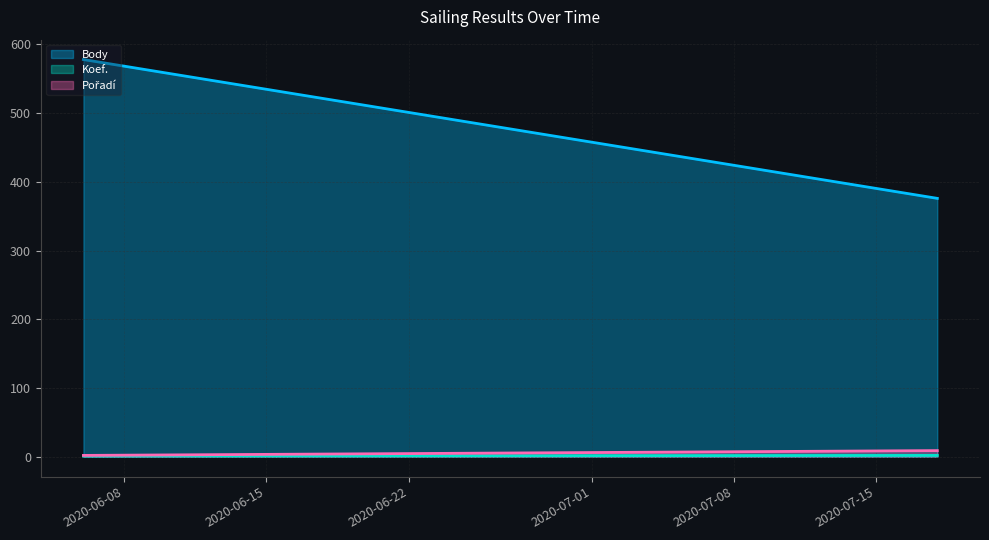

List the series in order of their peak value, lowest first.

Koef., Pořadí, Body